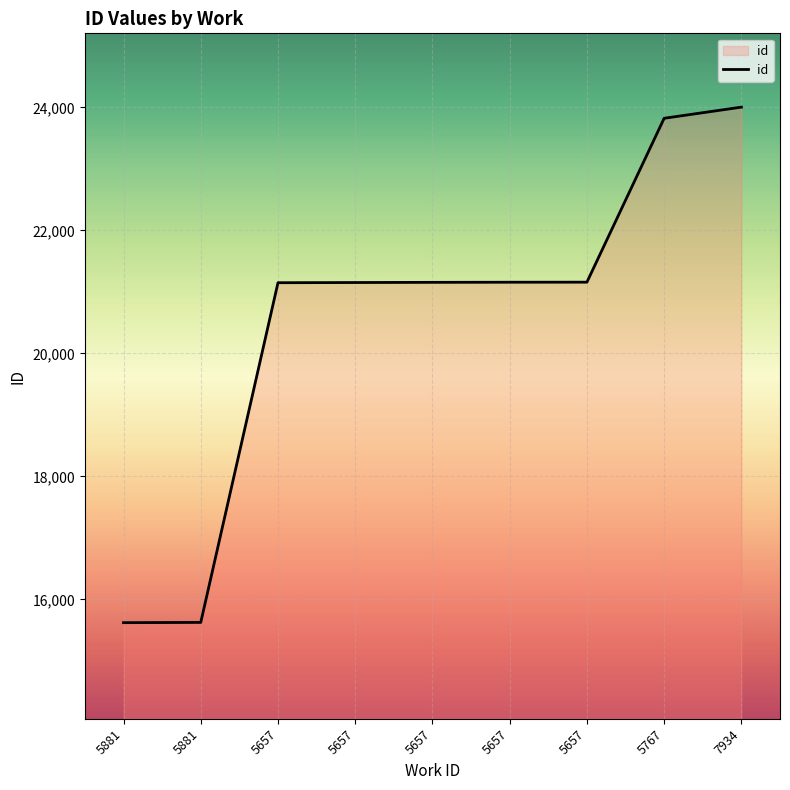

What is the label of the 4th point from the left?

5657